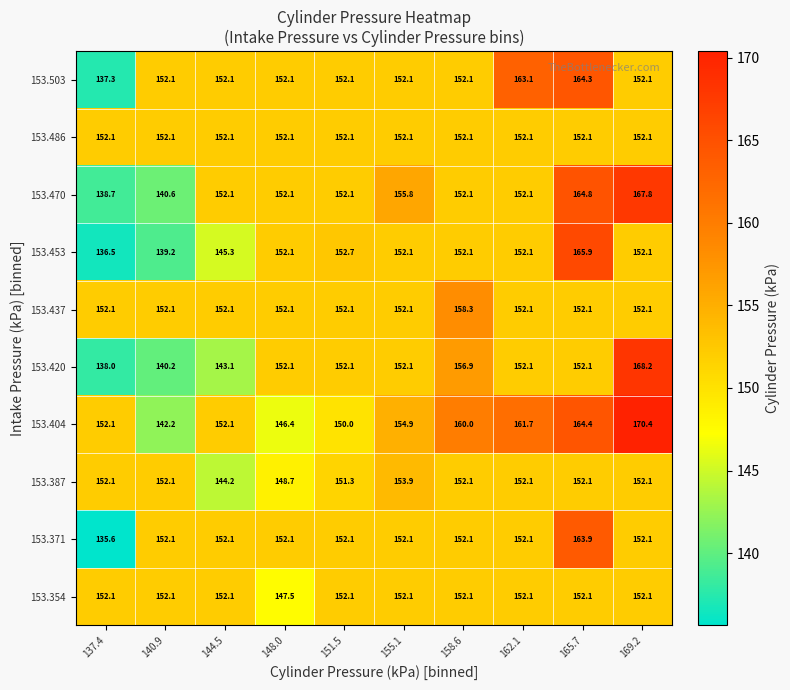

What is the average value of the 153.486 series?

152.1